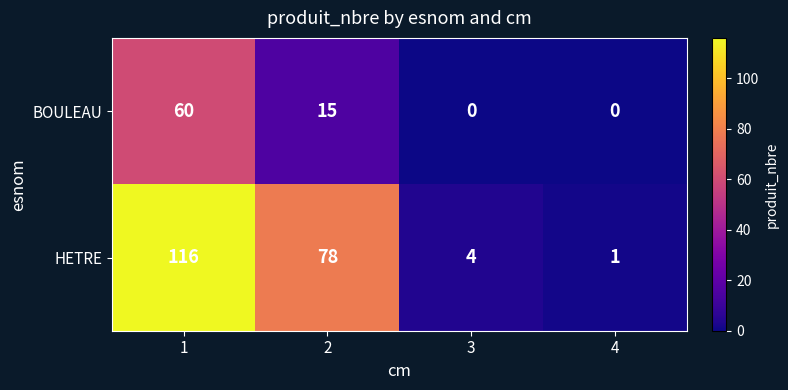

The value of HETRE at 3 is 4. True or false?

True